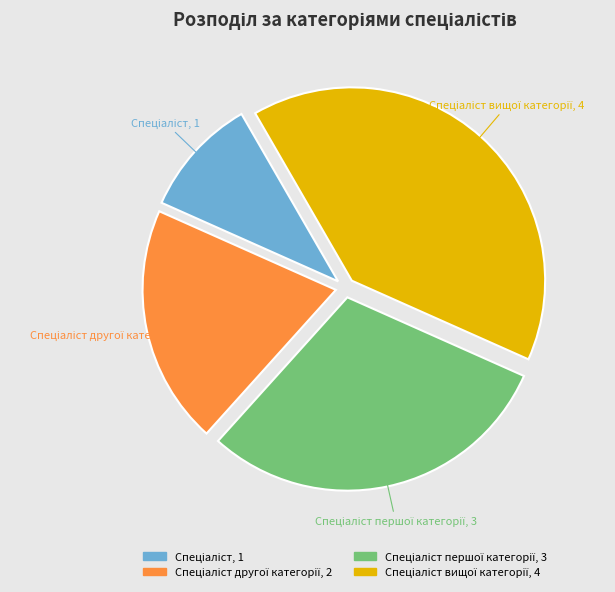

Does any single category account for the majority?

No